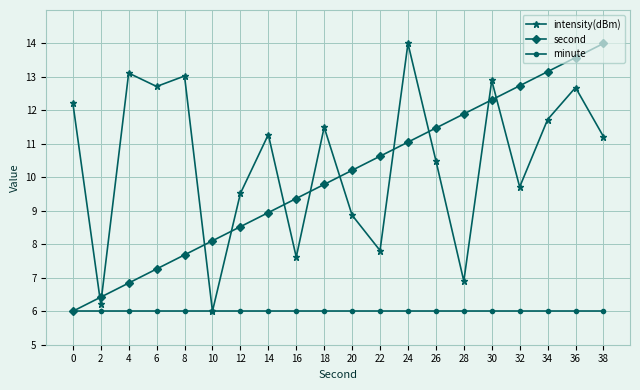

How many lines are shown in the chart?

3